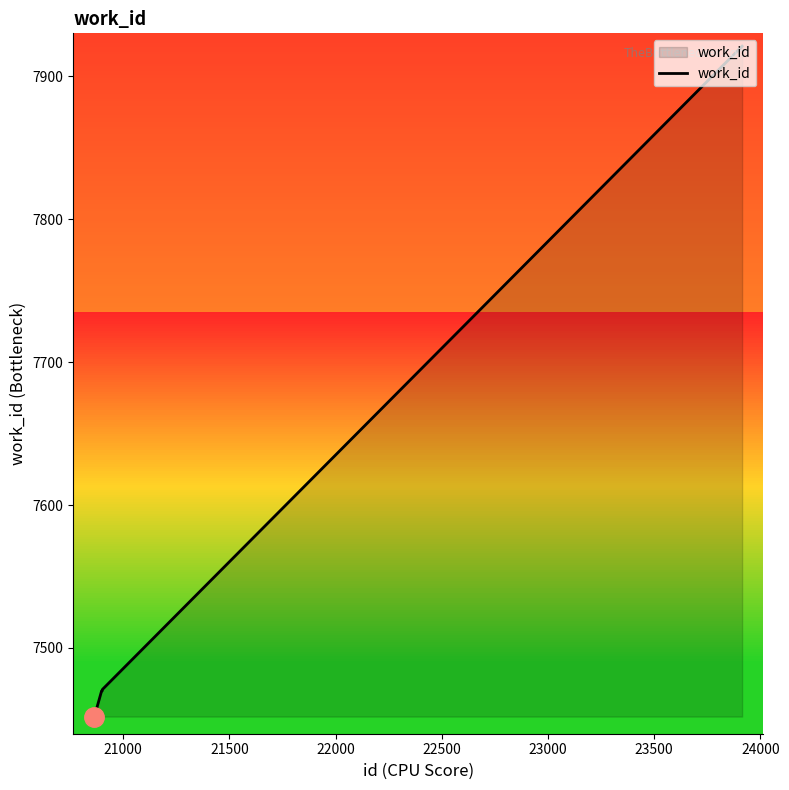

What is the sum of all values?

45254